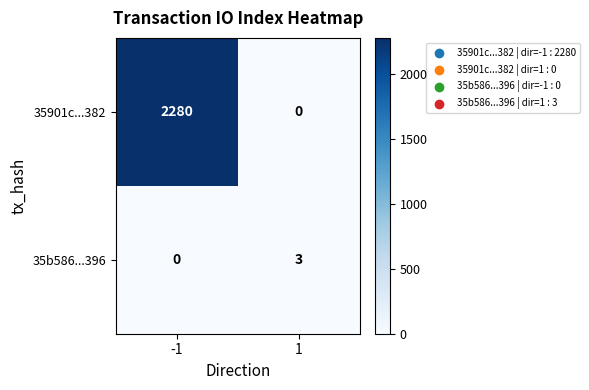

Which series has the largest total across all categories?

35901c...382